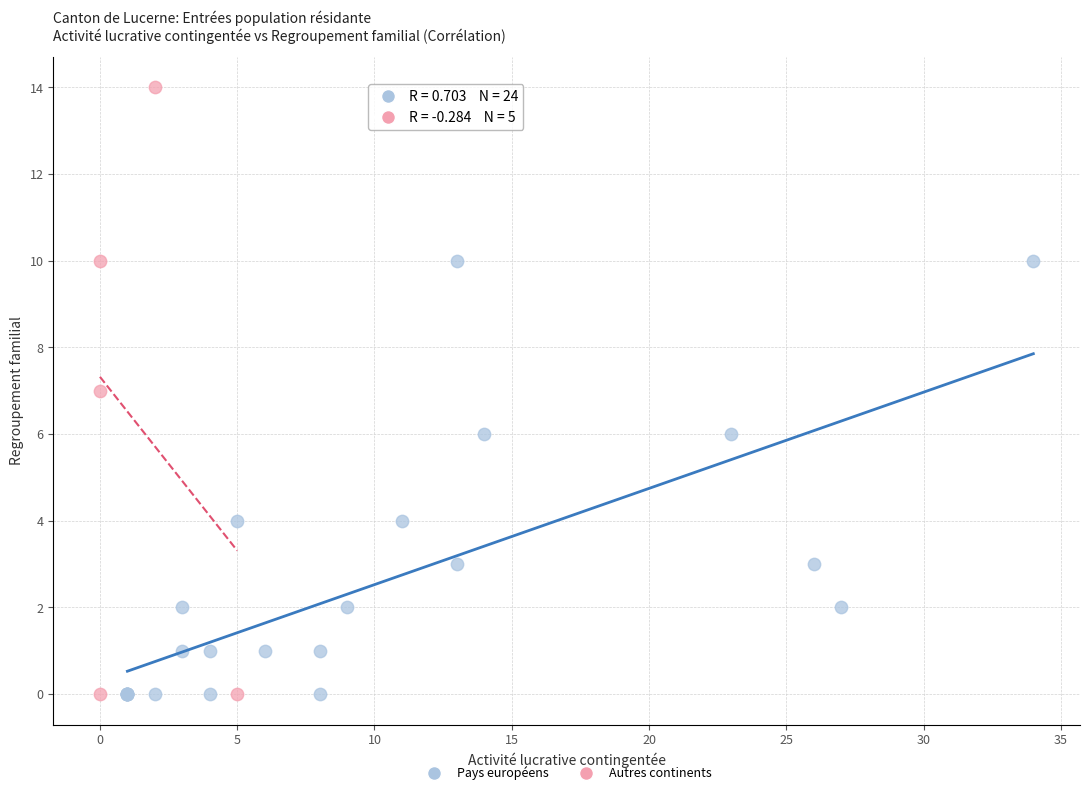

Which series reaches the maximum Y coordinate?

Autres continents